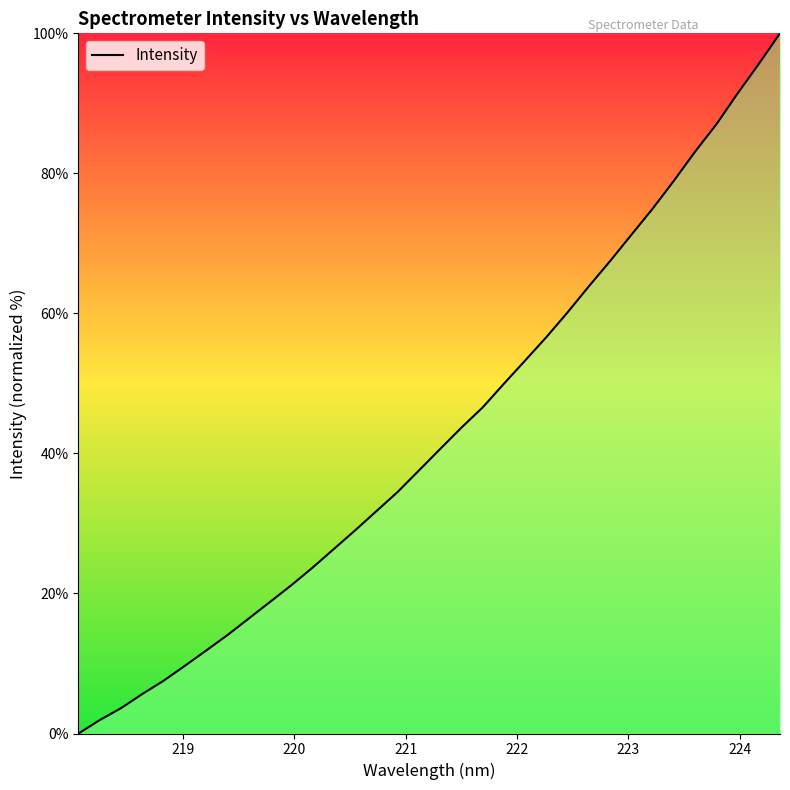

What is the maximum value shown in the chart?

100.0